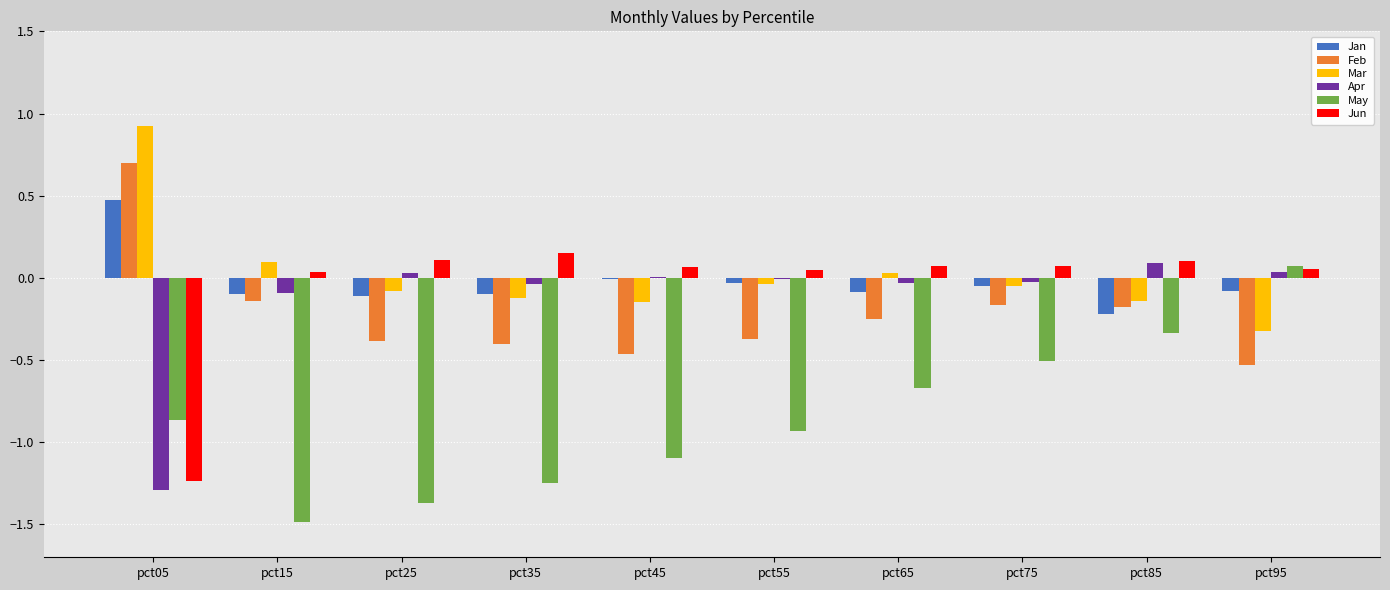

Which category has the highest value across all series?

pct05